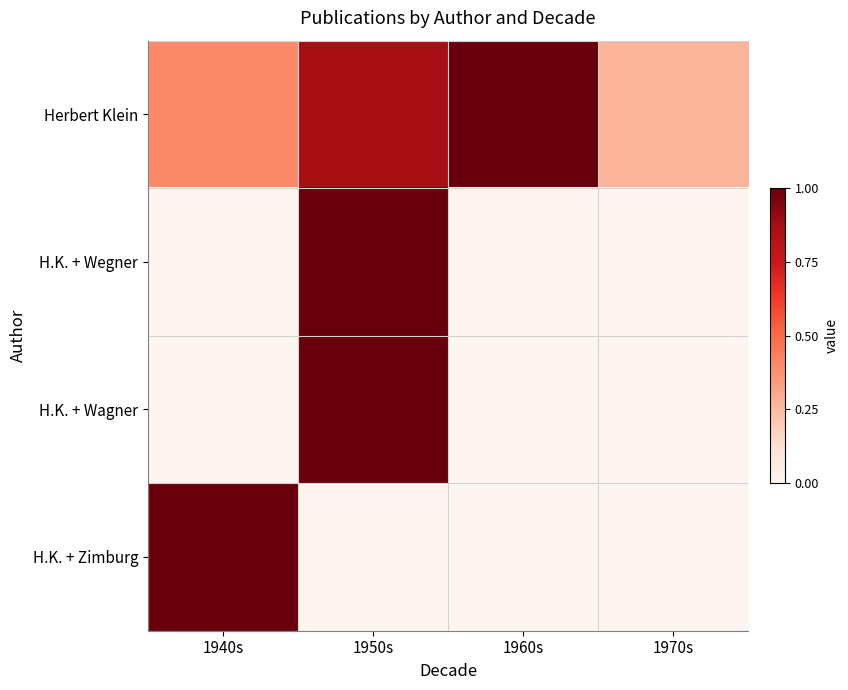

Rank the series by their maximum value, from highest to lowest.

Herbert Klein, H.K. + Wegner, H.K. + Wagner, H.K. + Zimburg